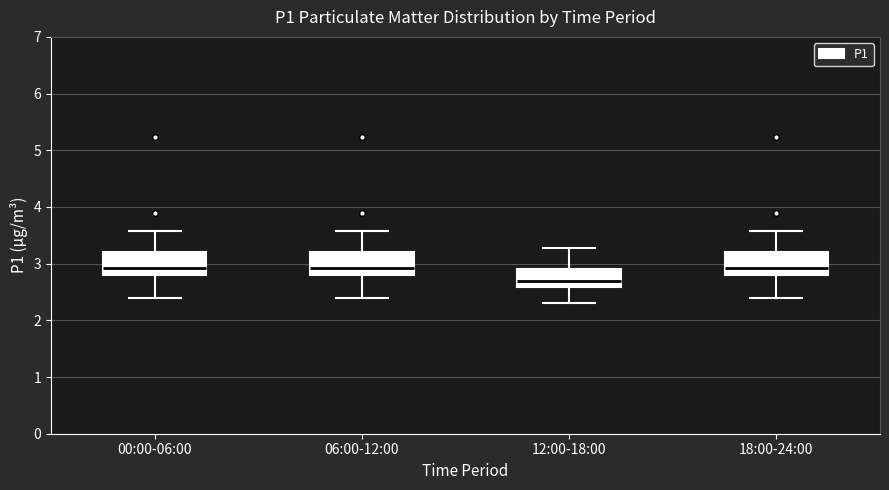

Where is the upper edge of the box for 18:00-24:00 on the y-axis? The values are not printed on the chart, so give them approximately, as read against the axis.

3.2